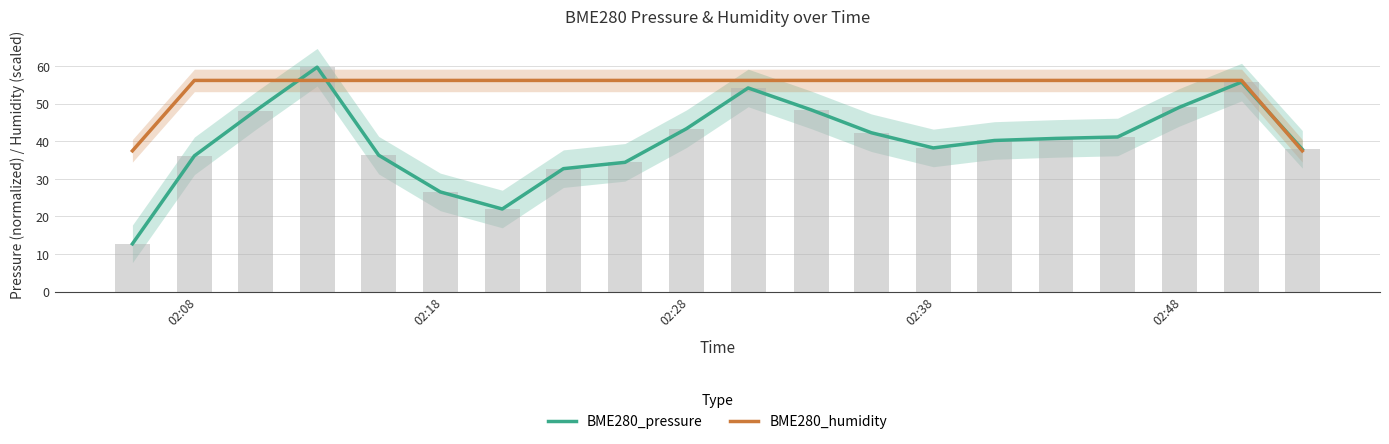

What is the difference between the second highest and minimum values in the BME280_pressure series?

43.1